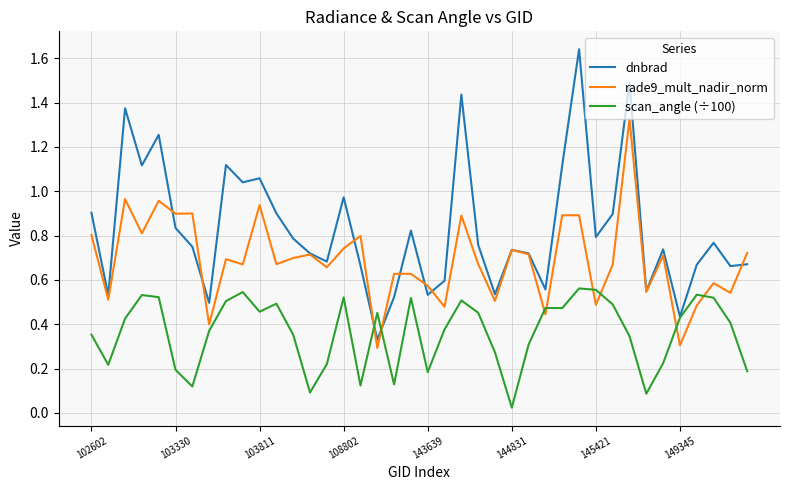

Rank the series by their maximum value, from highest to lowest.

dnbrad, rade9_mult_nadir_norm, scan_angle (÷100)